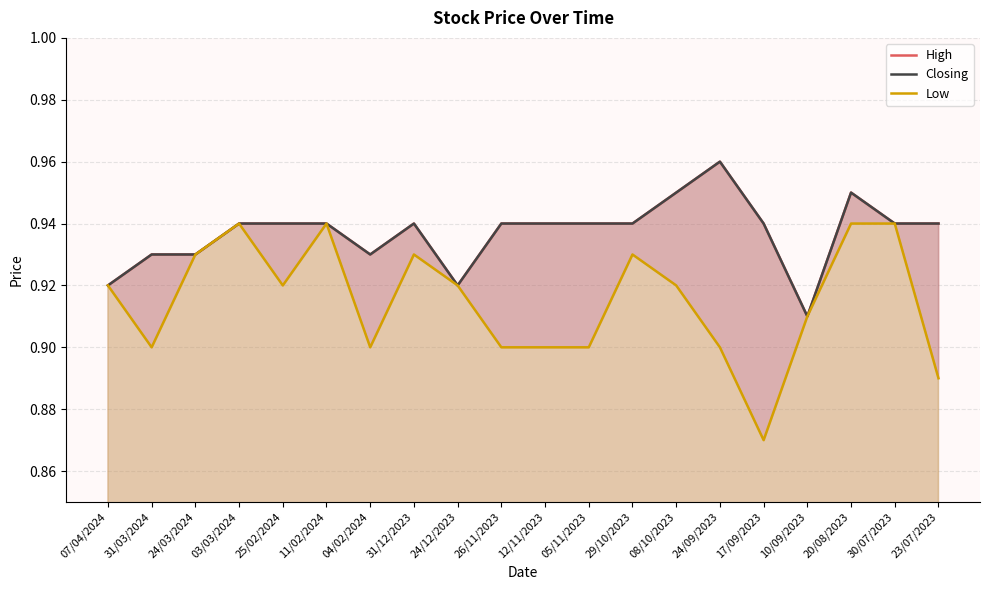

True or false: Low and Closing intersect in this chart.

False